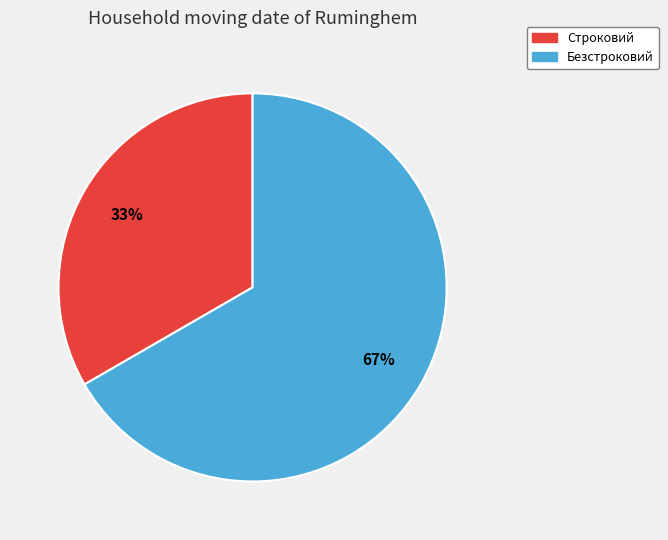

Approximately how many times larger is the value at Строковий compared to Безстроковий?

0.5